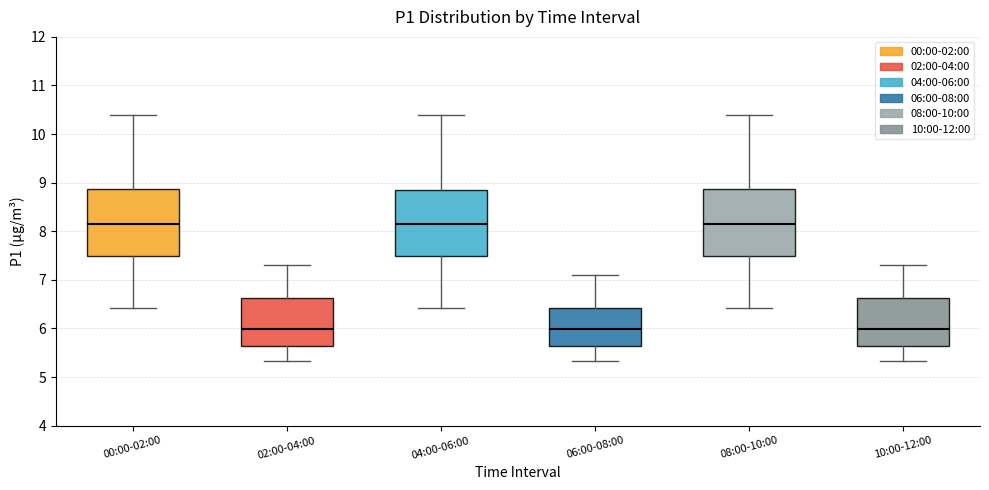

Reading left to right, transcribe this box plot: for each box, give where its median line is, the range the box spans, and where its two whiskers end, as read against the y-axis. The values are not printed on the chart, so give them approximately, as read against the axis.

00:00-02:00: median 8.2, box 7.5 to 8.9, whiskers 6.4 to 10.4
02:00-04:00: median 6.0, box 5.6 to 6.6, whiskers 5.3 to 7.3
04:00-06:00: median 8.2, box 7.5 to 8.8, whiskers 6.4 to 10.4
06:00-08:00: median 6.0, box 5.6 to 6.4, whiskers 5.3 to 7.1
08:00-10:00: median 8.2, box 7.5 to 8.9, whiskers 6.4 to 10.4
10:00-12:00: median 6.0, box 5.6 to 6.6, whiskers 5.3 to 7.3